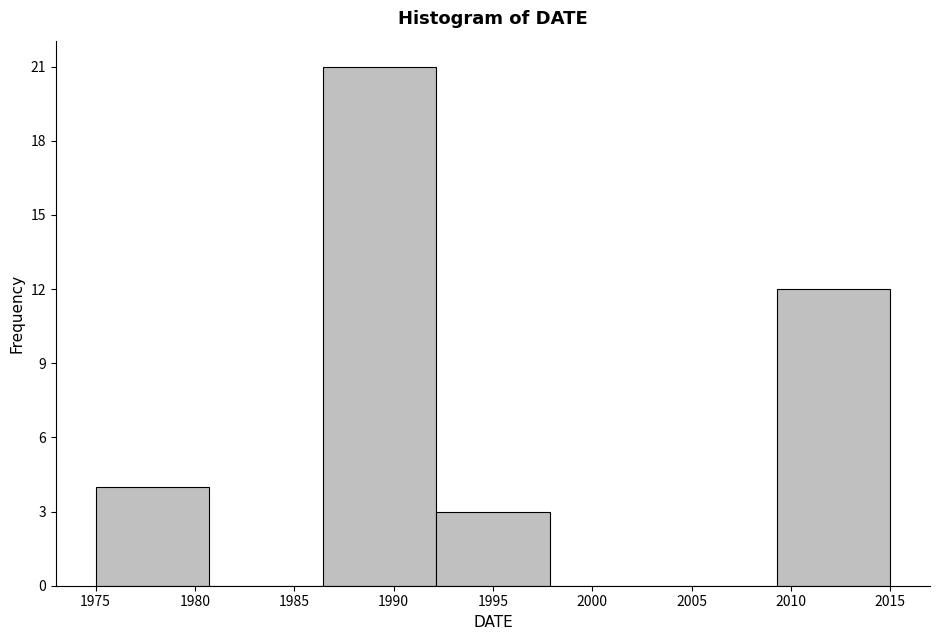

Over which range of the x-axis is the bar tallest?

1986.5 to 1992.0